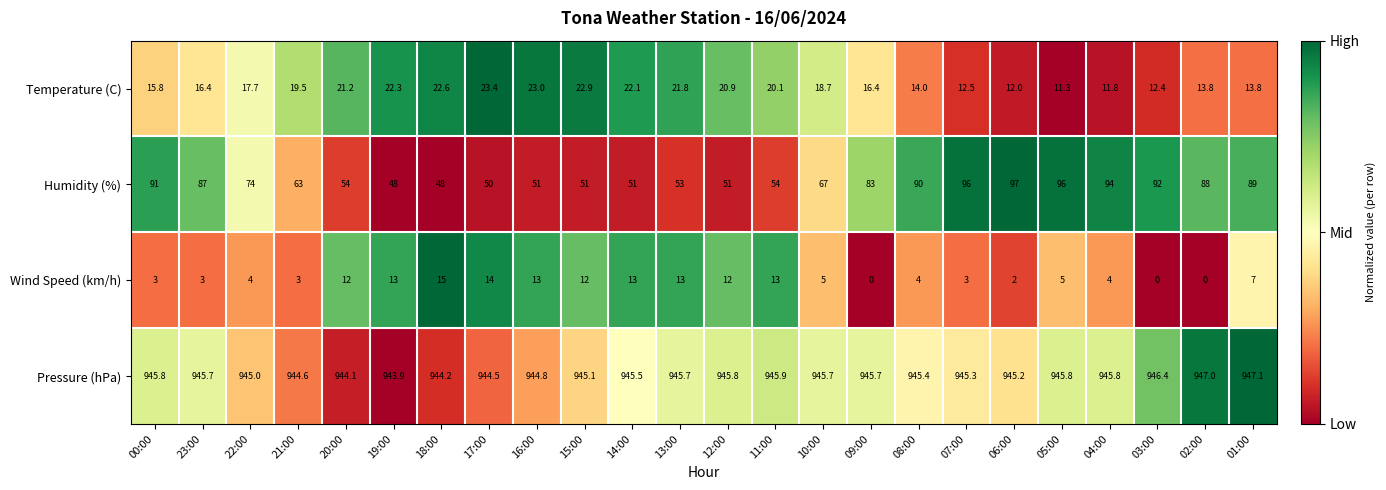

What is the total value across all series at 07:00?

1056.8